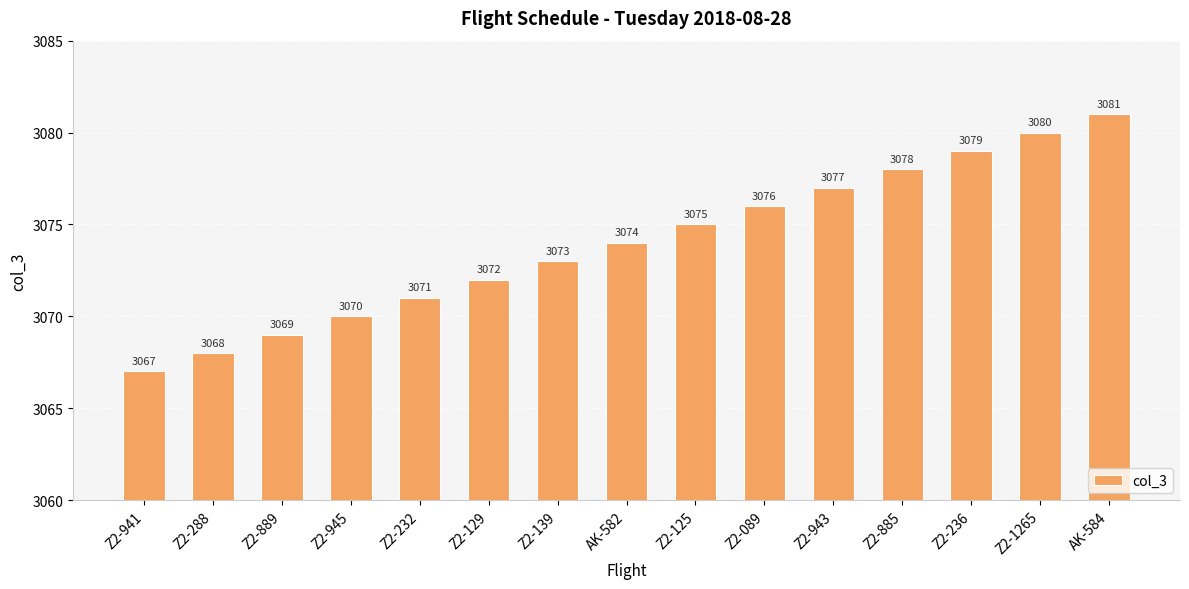

True or false: the data shows 3070 at Z2-945.

True